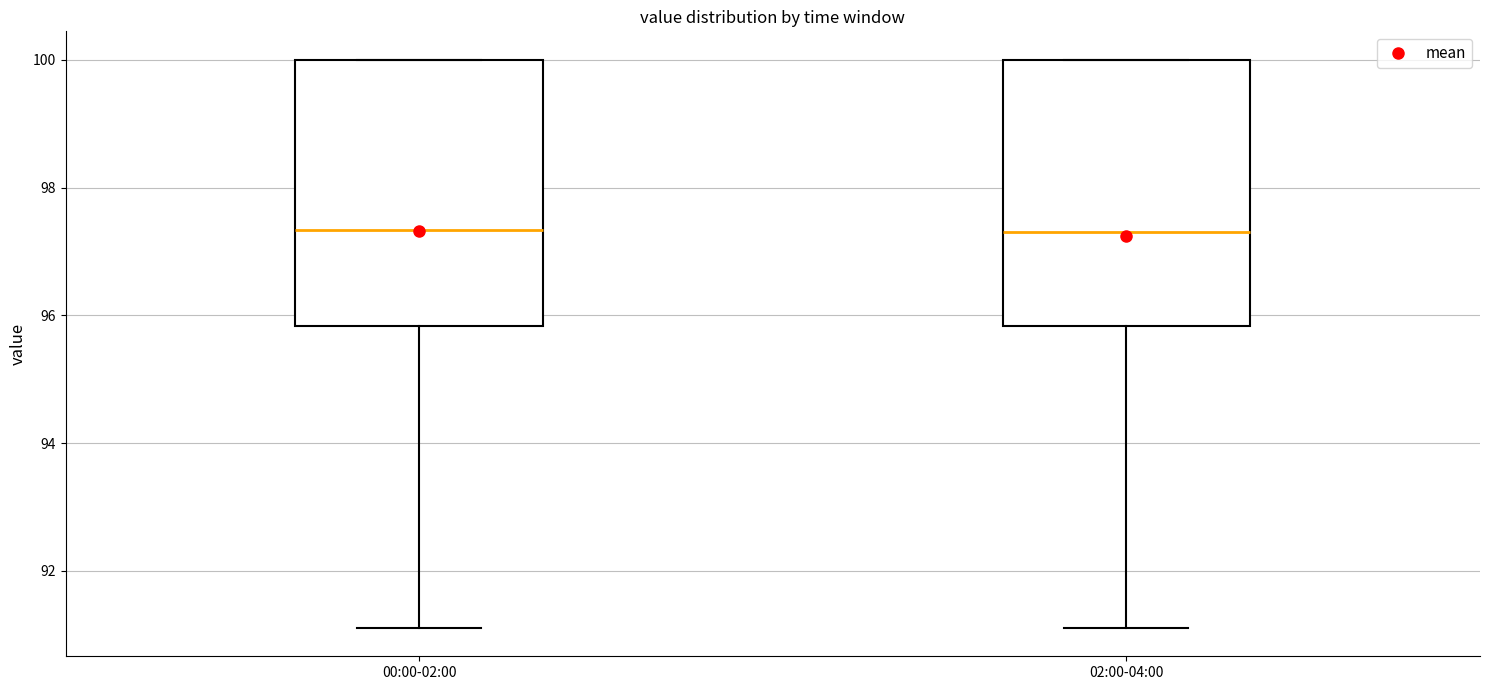

Reading left to right, transcribe this box plot: for each box, give where its median line is, the range the box spans, and where its two whiskers end, as read against the y-axis. The values are not printed on the chart, so give them approximately, as read against the axis.

00:00-02:00: median 97.4, box 95.8 to 100.0, whiskers 91.2 to 100.0
02:00-04:00: median 97.4, box 95.8 to 100.0, whiskers 91.2 to 100.0